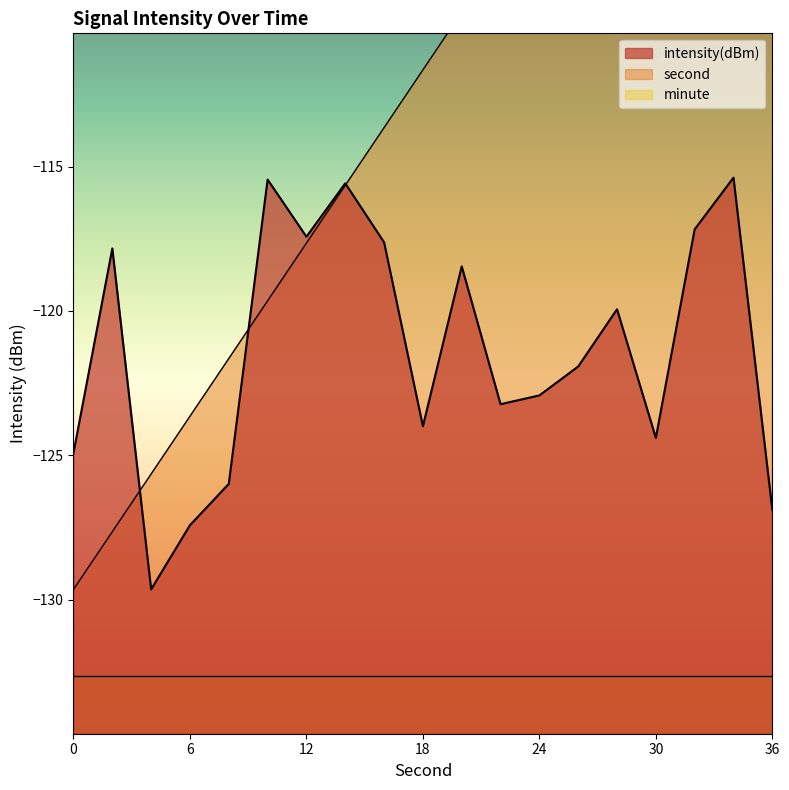

True or false: second has more than 1 interior local peaks.

False